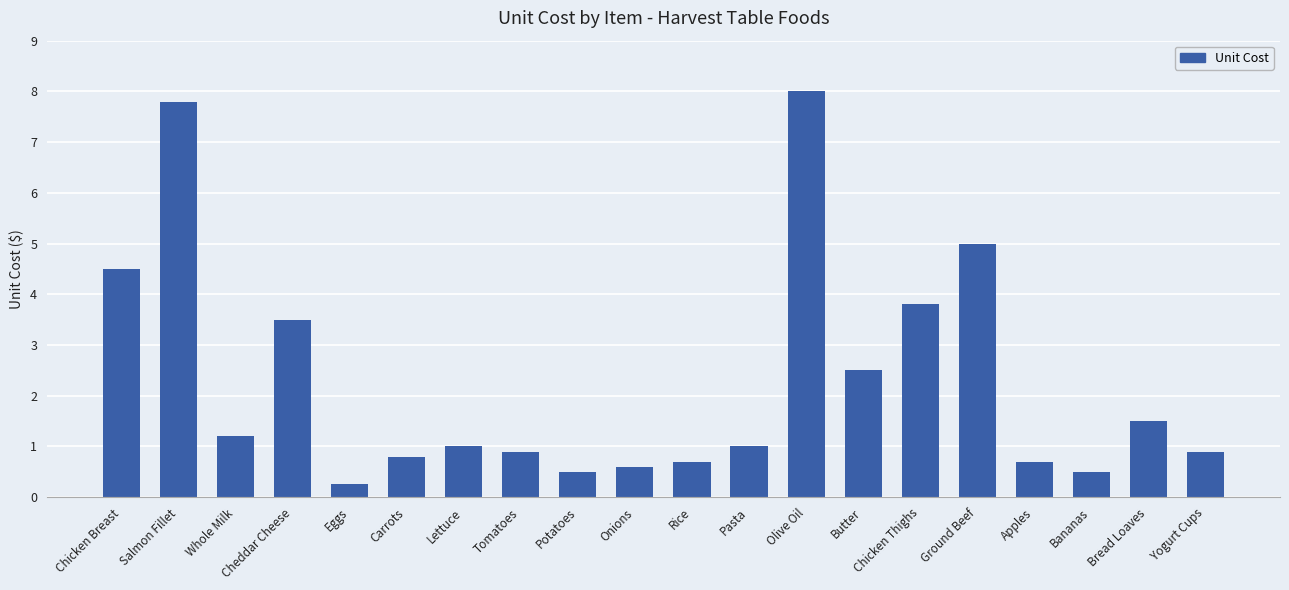

The chart shows a value of 1.0 at Pasta. True or false?

True